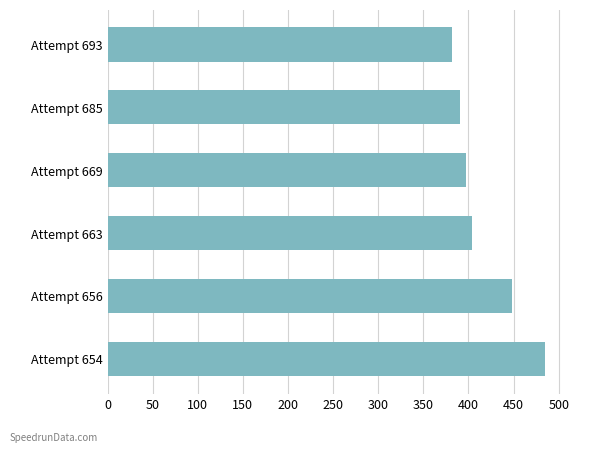

Count the number of data series in this chart.

1